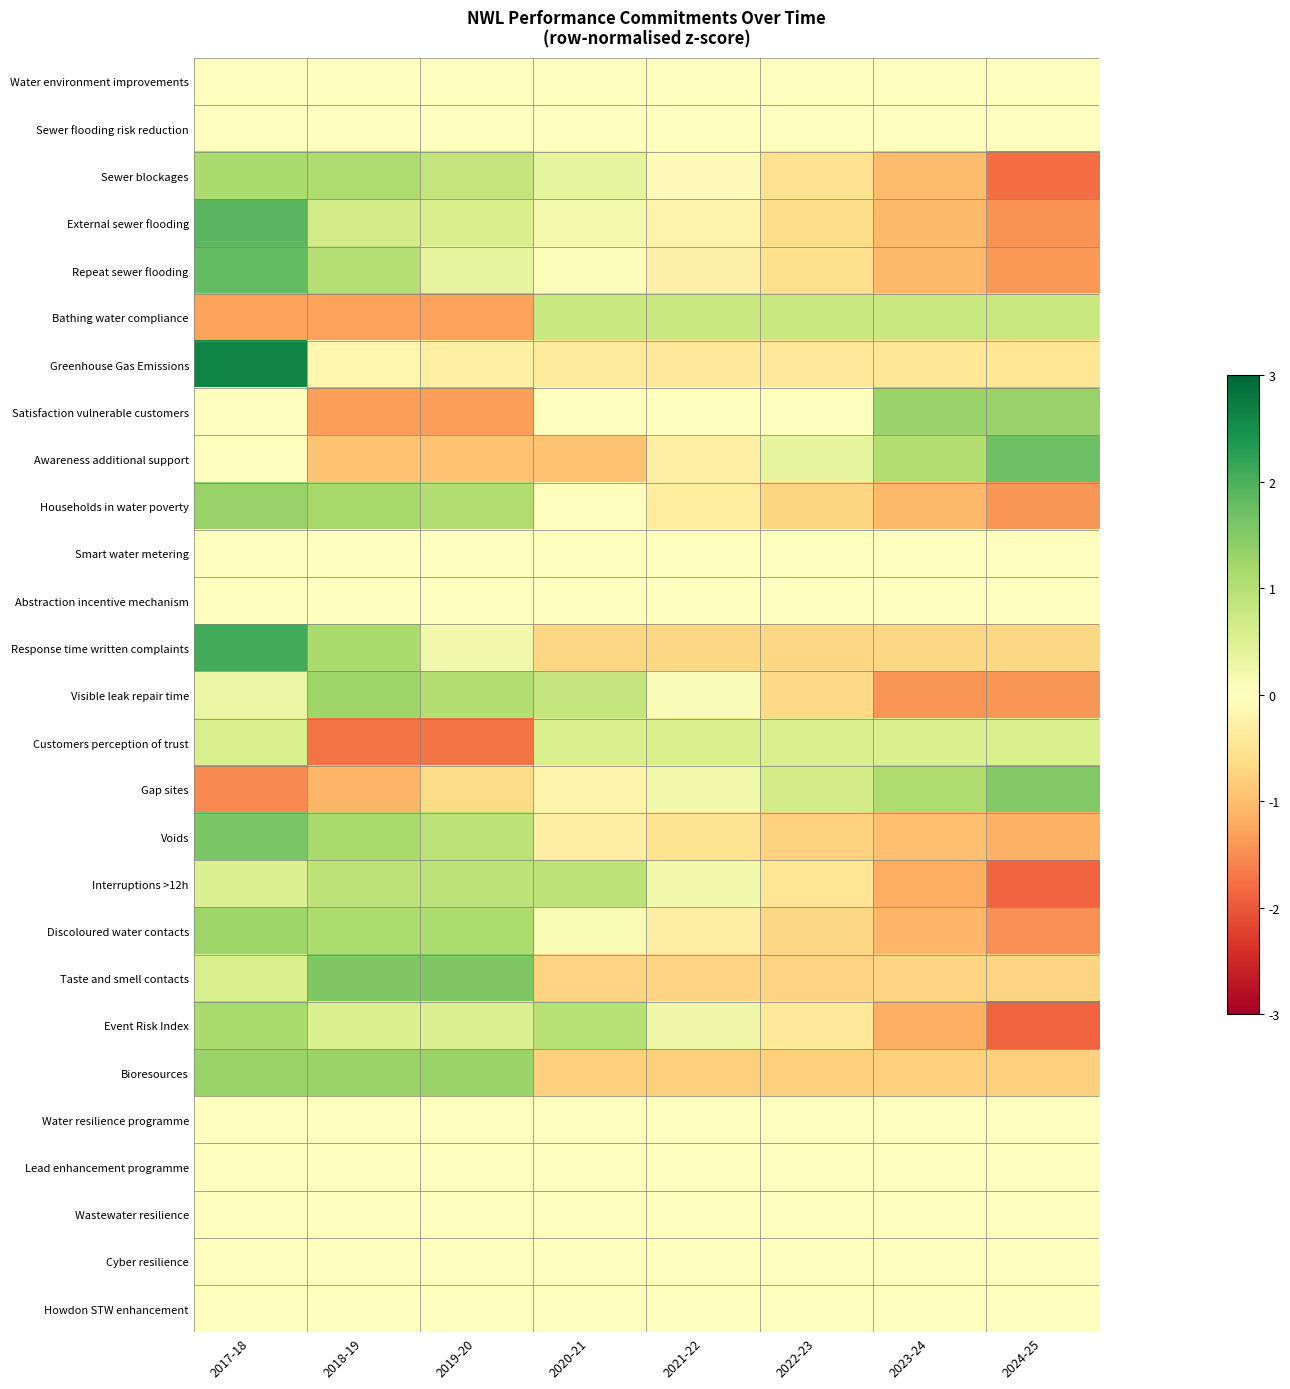

What is the total value across all series at 2020-21?

0.7